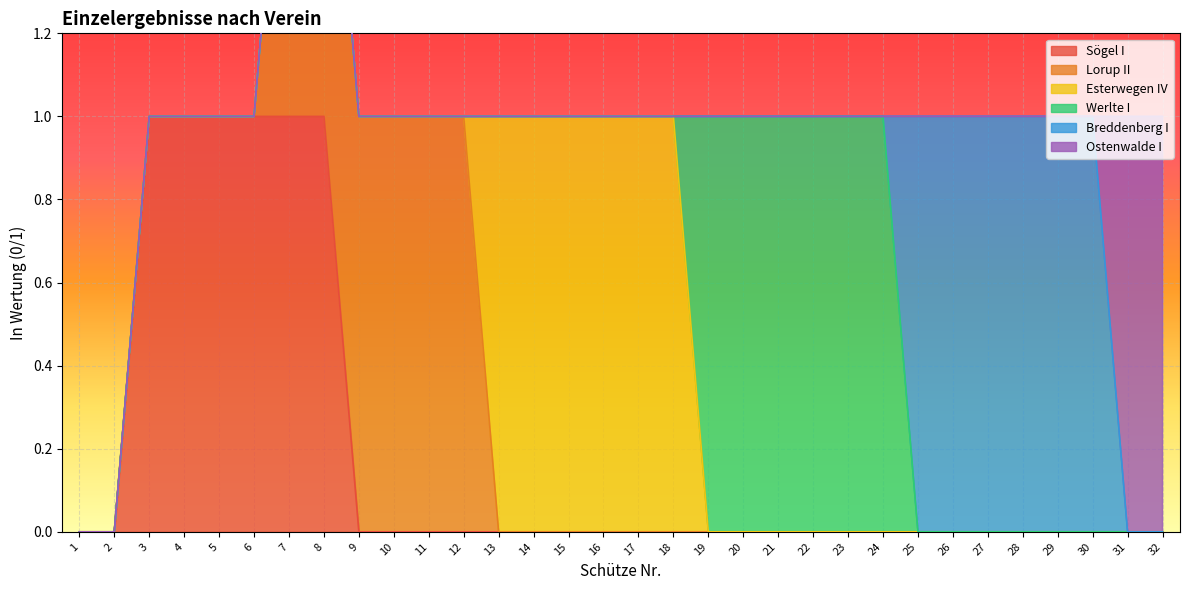

What is the total value across all series at 17?

1